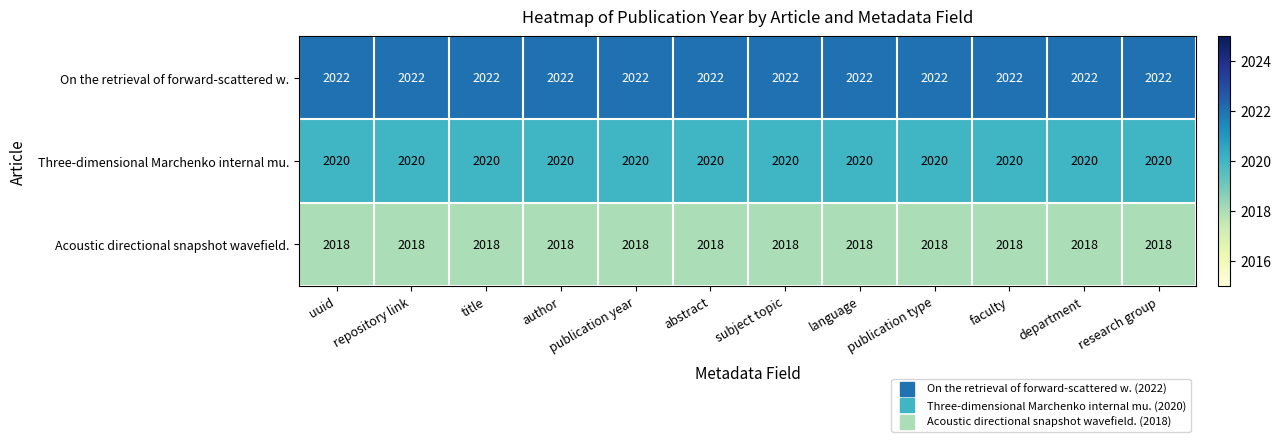

What is the average value of the Acoustic directional snapshot wavefield. series?

2018